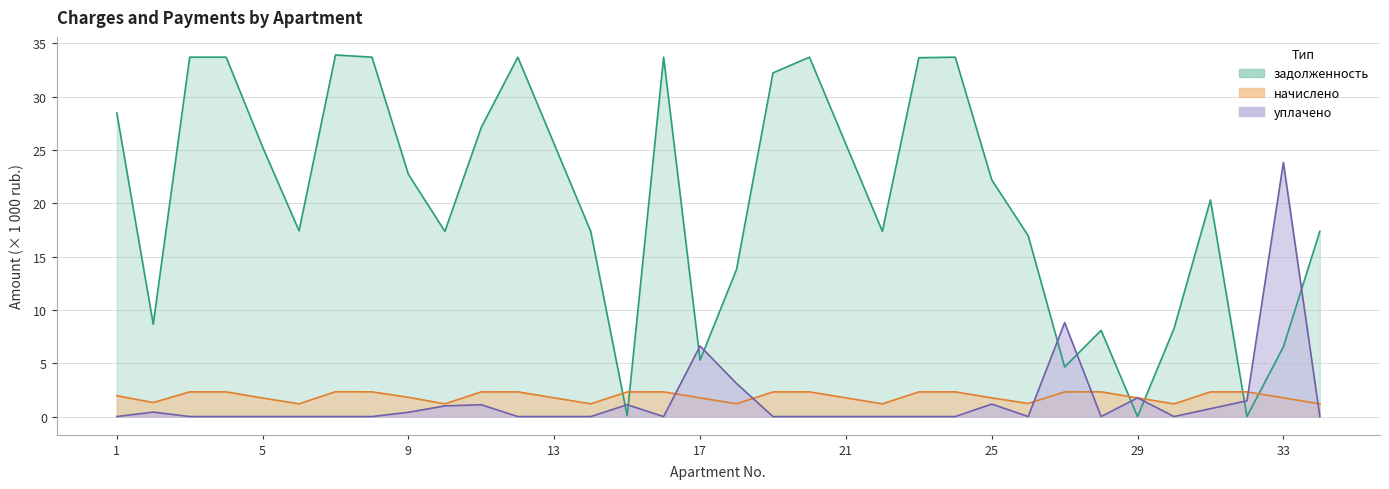

The уплачено series shows 0.0 at 6. True or false?

True